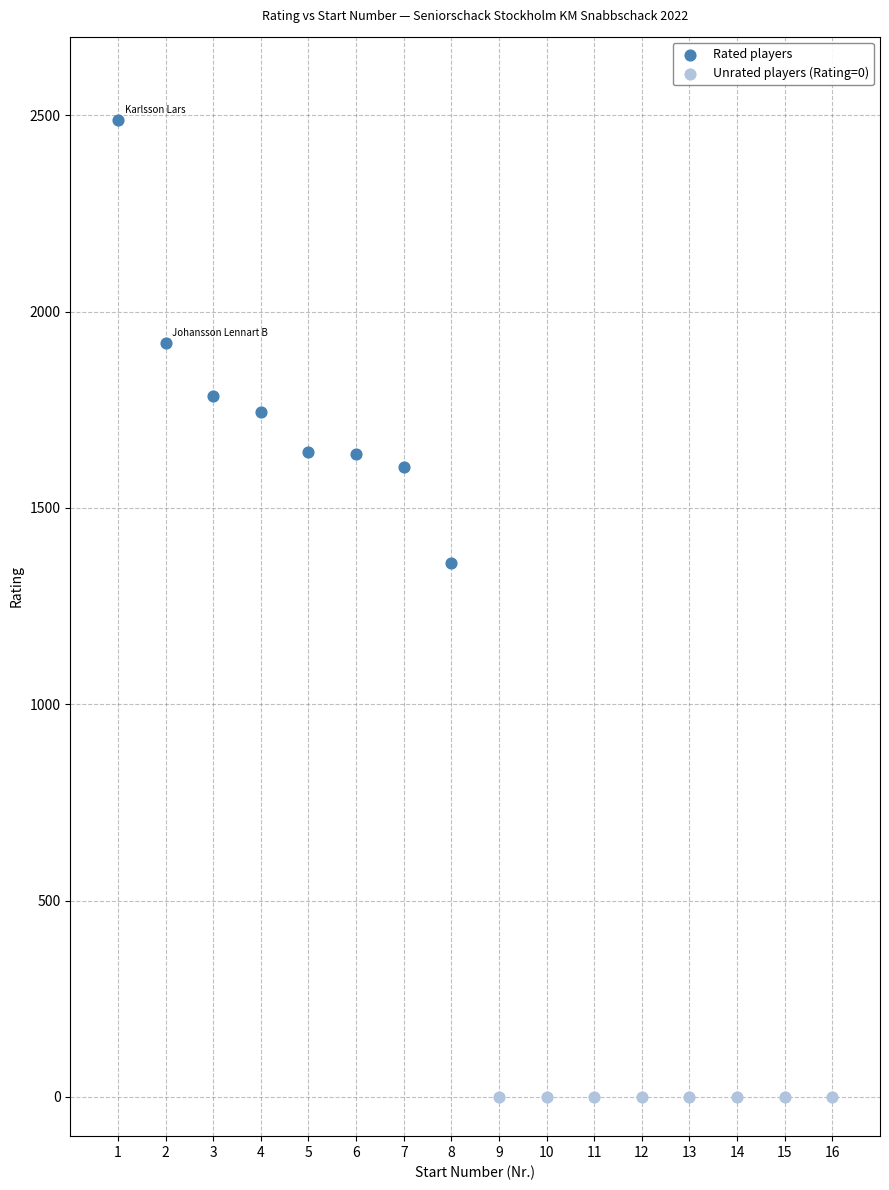

Which series reaches the minimum Y coordinate?

Unrated players (Rating=0)